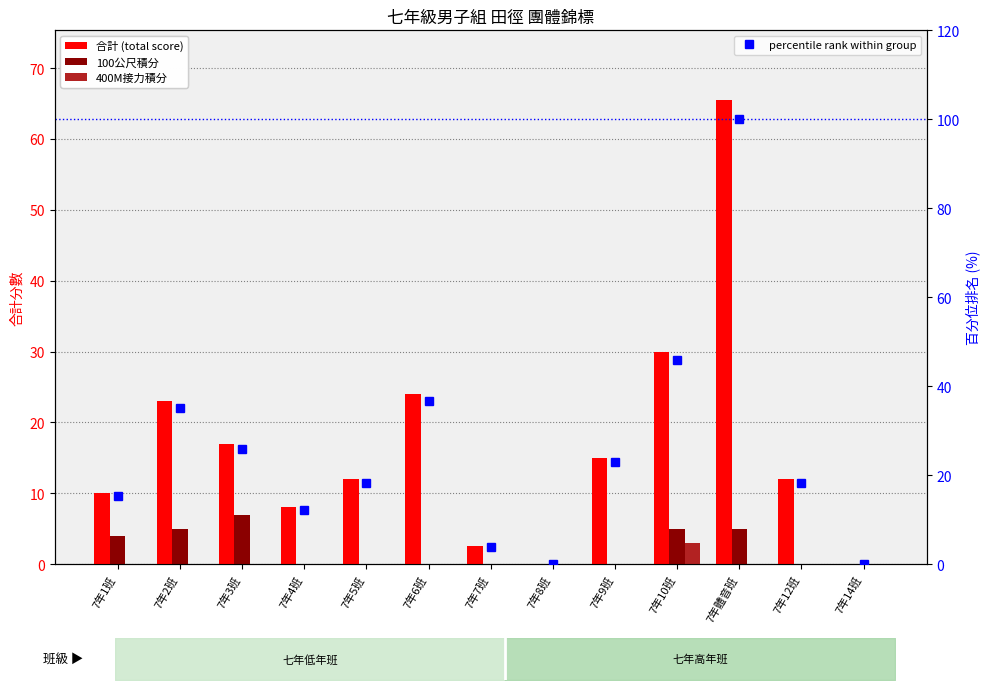

The percentile rank within group series shows 5.5 at 7年7班. True or false?

False